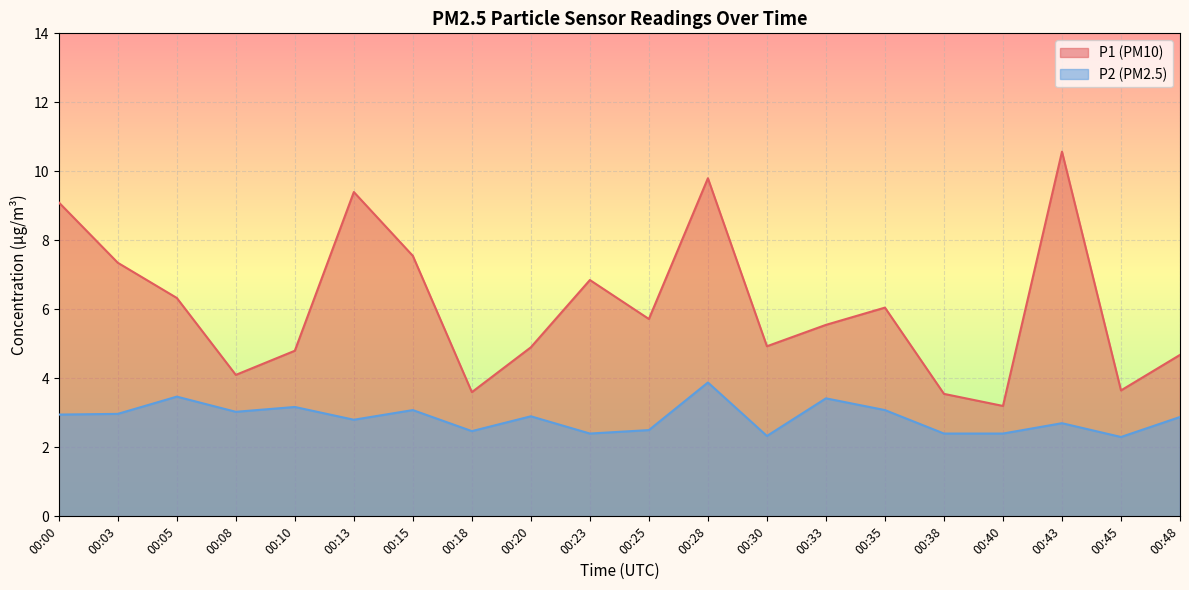

True or false: P1 and P2 cross at least once.

False